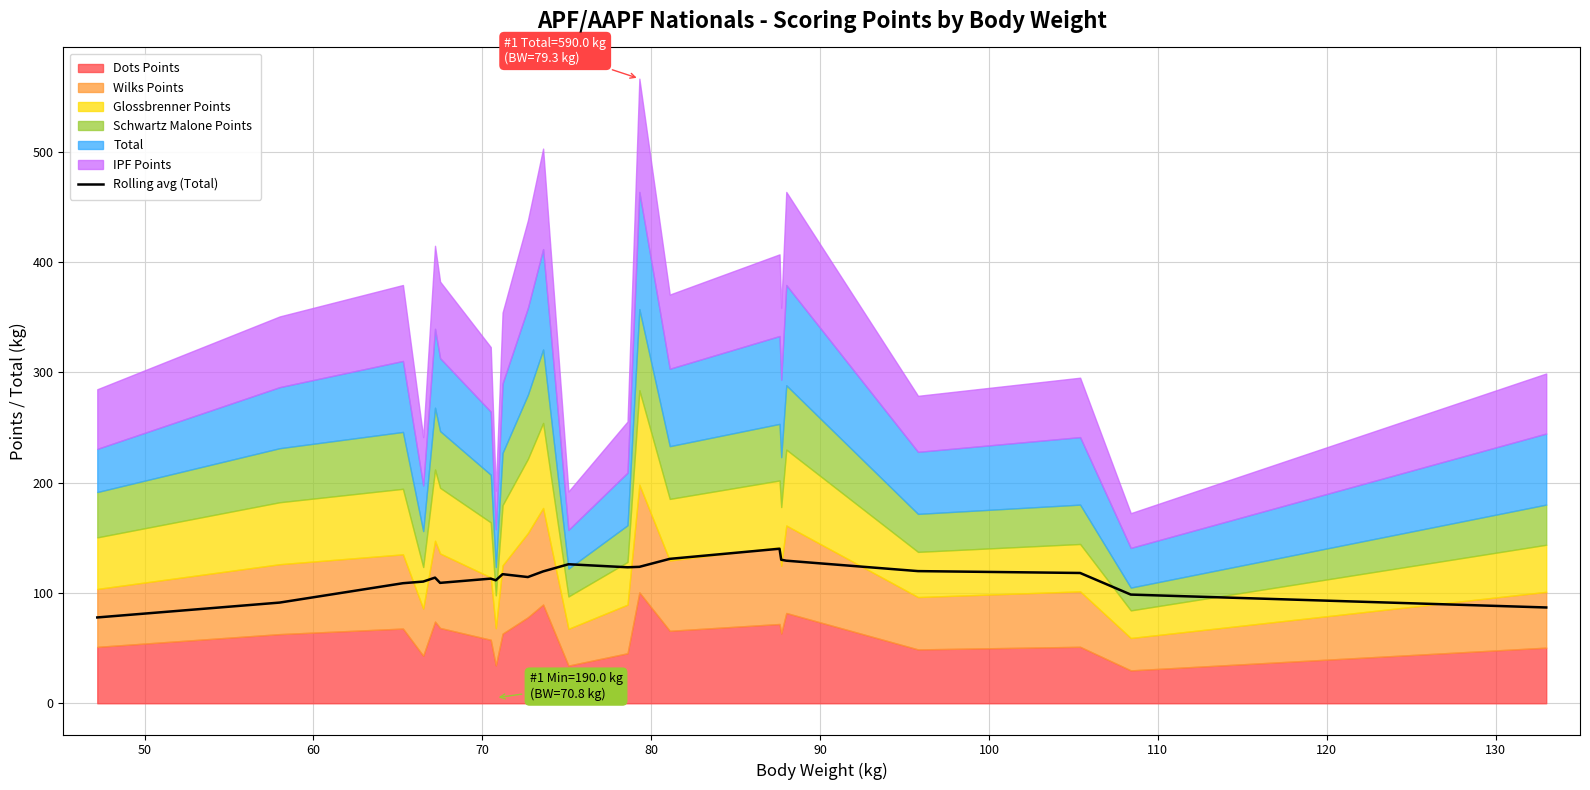

Count the number of values greater than 117.

11